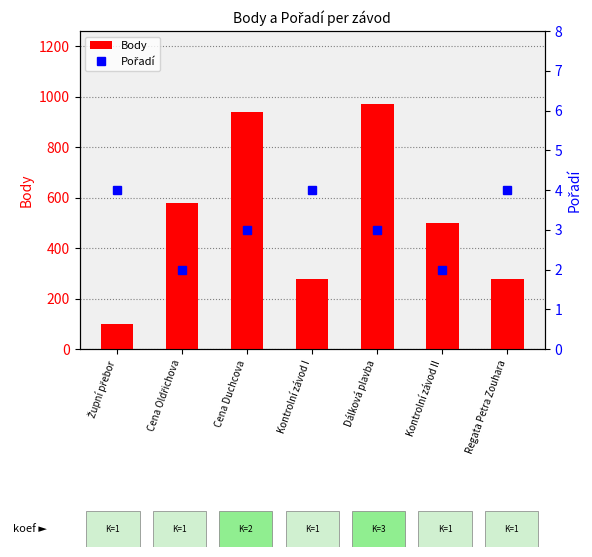

How many categories are shown in the chart?

7